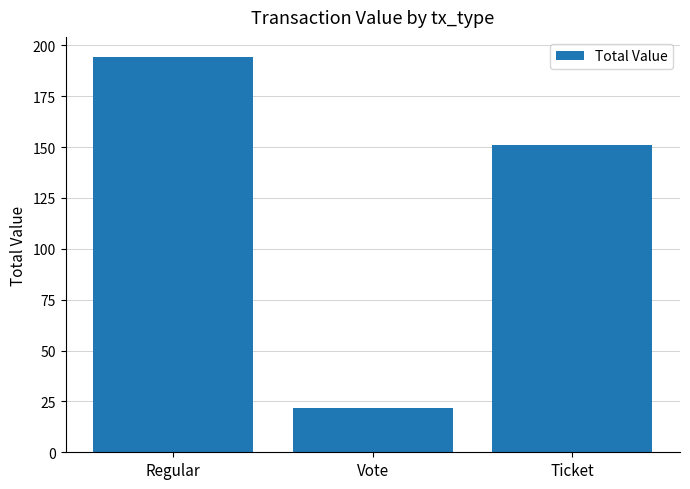

The value at Regular is 194.5. True or false?

True